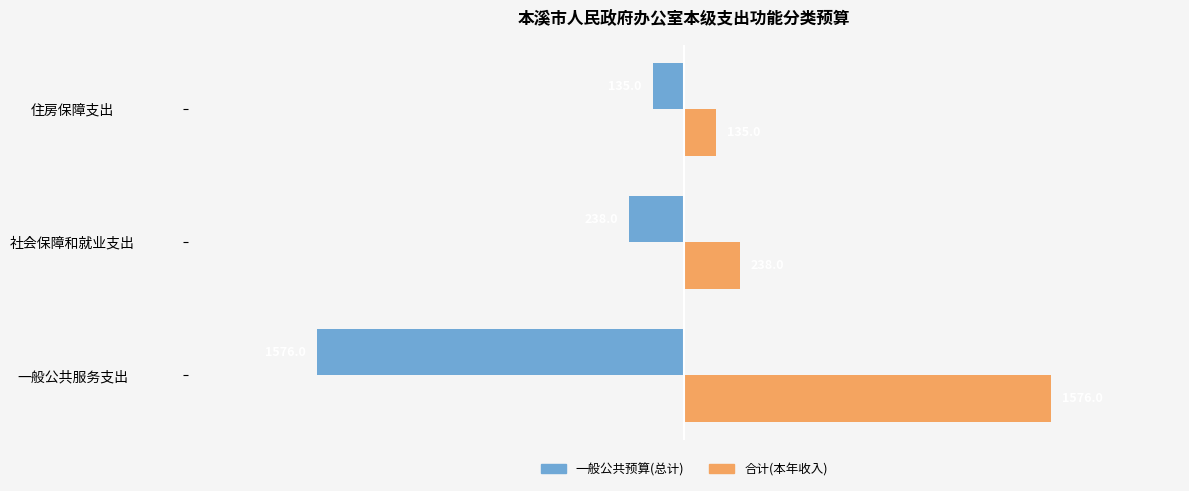

At 一般公共服务支出, list the series in order from largest to smallest.

合计(本年收入), 一般公共预算(总计)